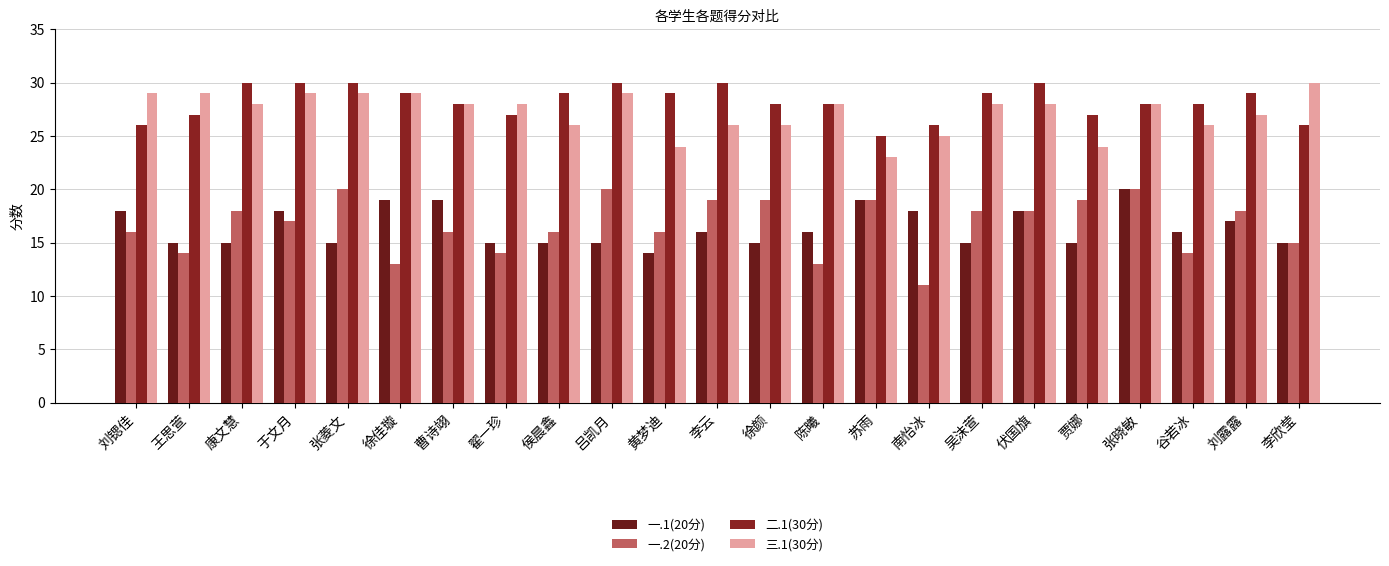

Are the bars grouped side by side (vs. stacked)?

Yes